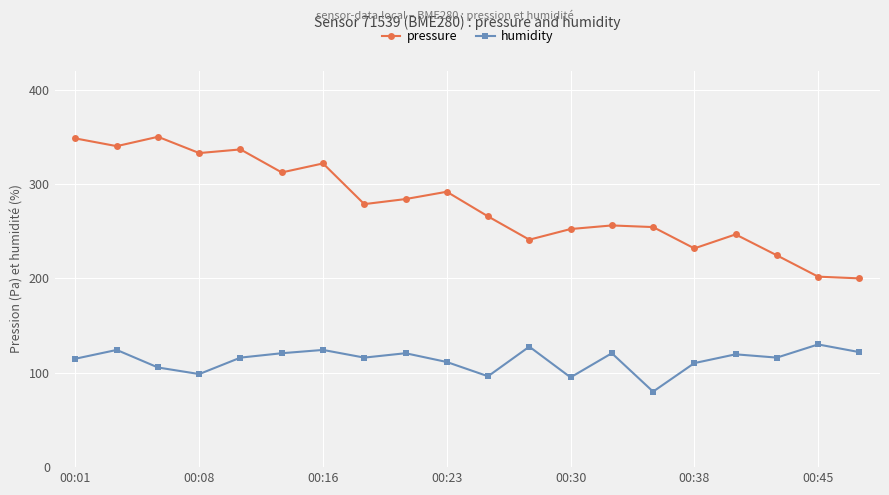

Which series has the widest spread of values?

pressure